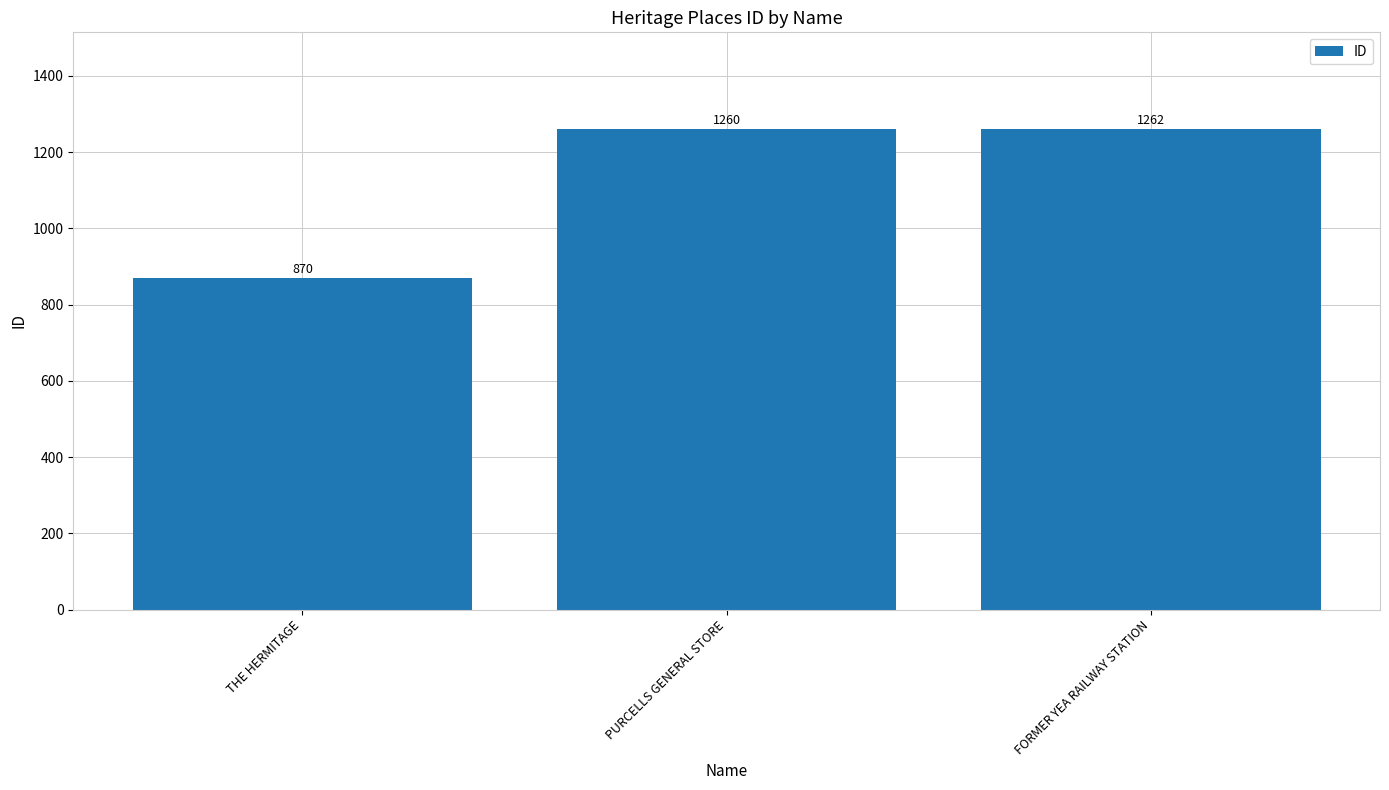

What is the greatest value displayed?

1262